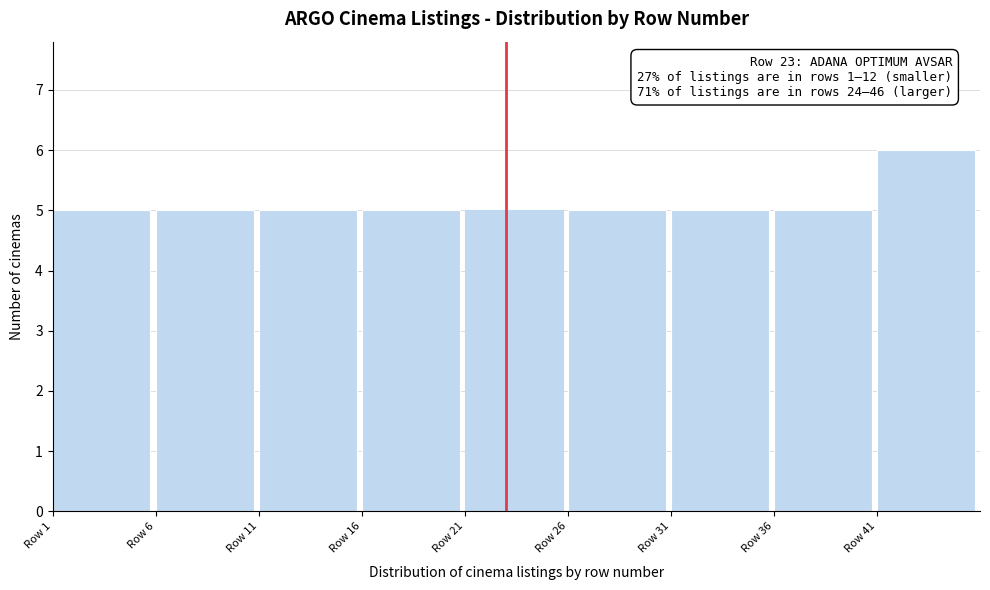

Which range on the x-axis has the tallest bar?

41 to 46